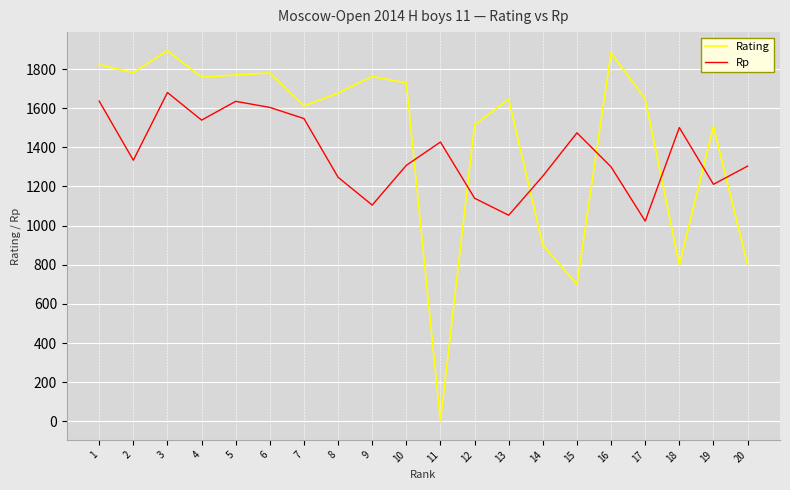

At which category does Rating reach its first local valley?

2